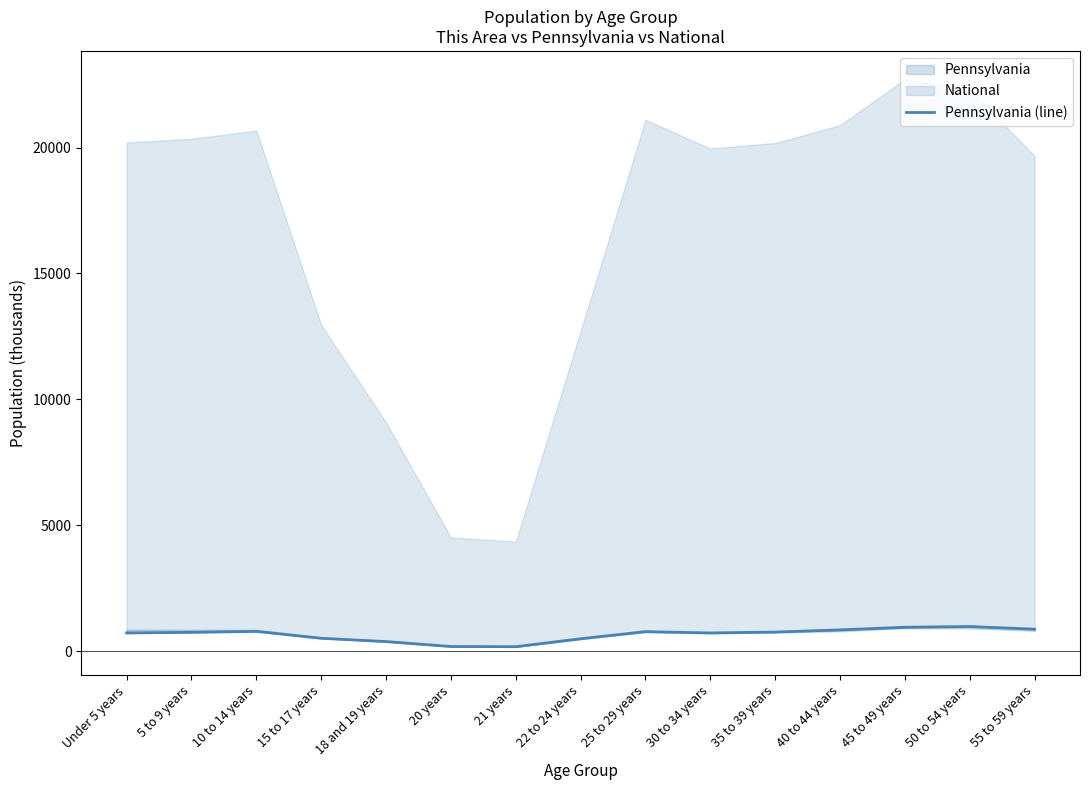

What is the label of the 3rd point from the left?

10 to 14 years